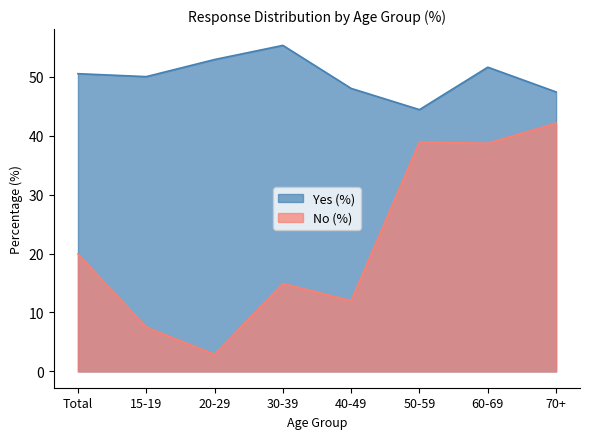

How many interior local peaks does the No (%) series have?

2